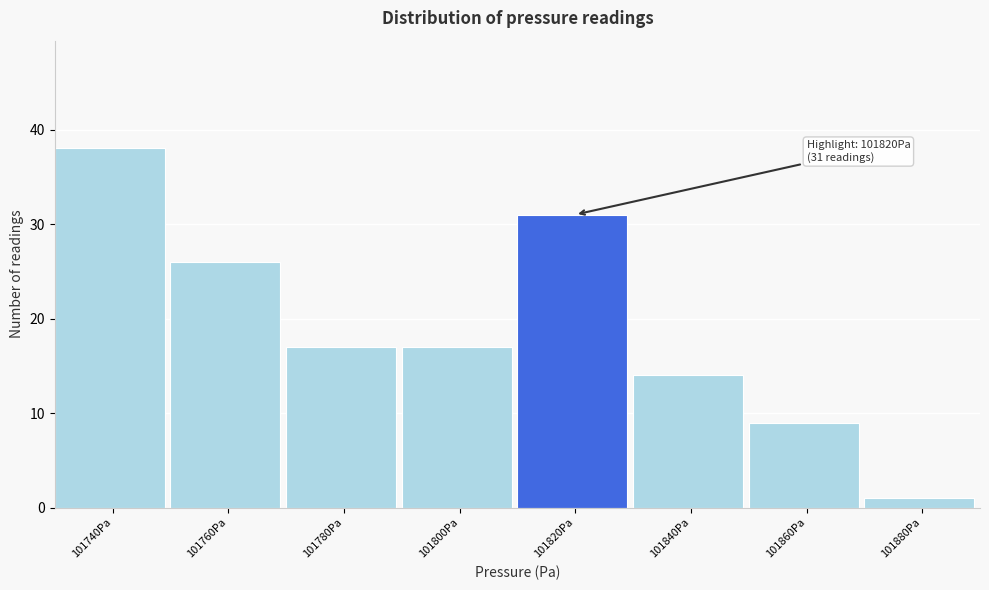

Reading left to right, extract all data points from this chart.

101740Pa=38	101760Pa=26	101780Pa=17	101800Pa=17	101820Pa=31	101840Pa=14	101860Pa=9	101880Pa=1